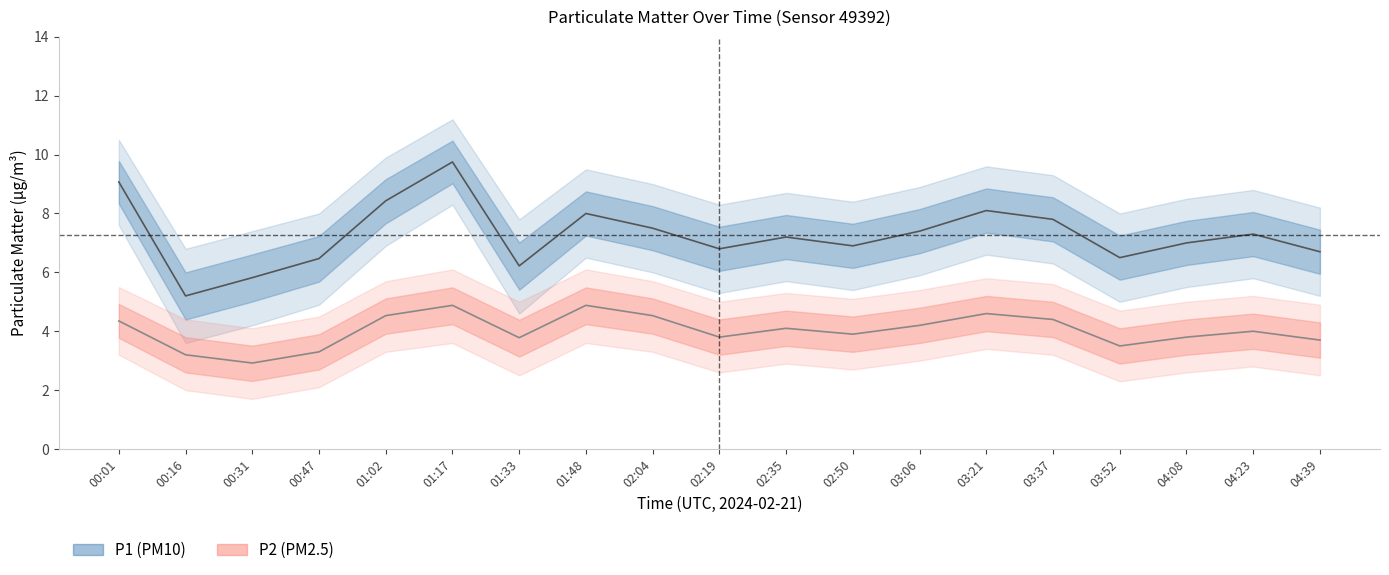

True or false: P1 has more than 1 interior local peaks.

True